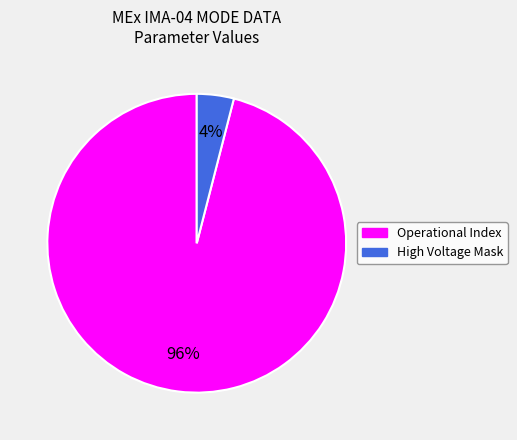

To the nearest percent, what is the difference between the largest and smallest slice percentages?

92%